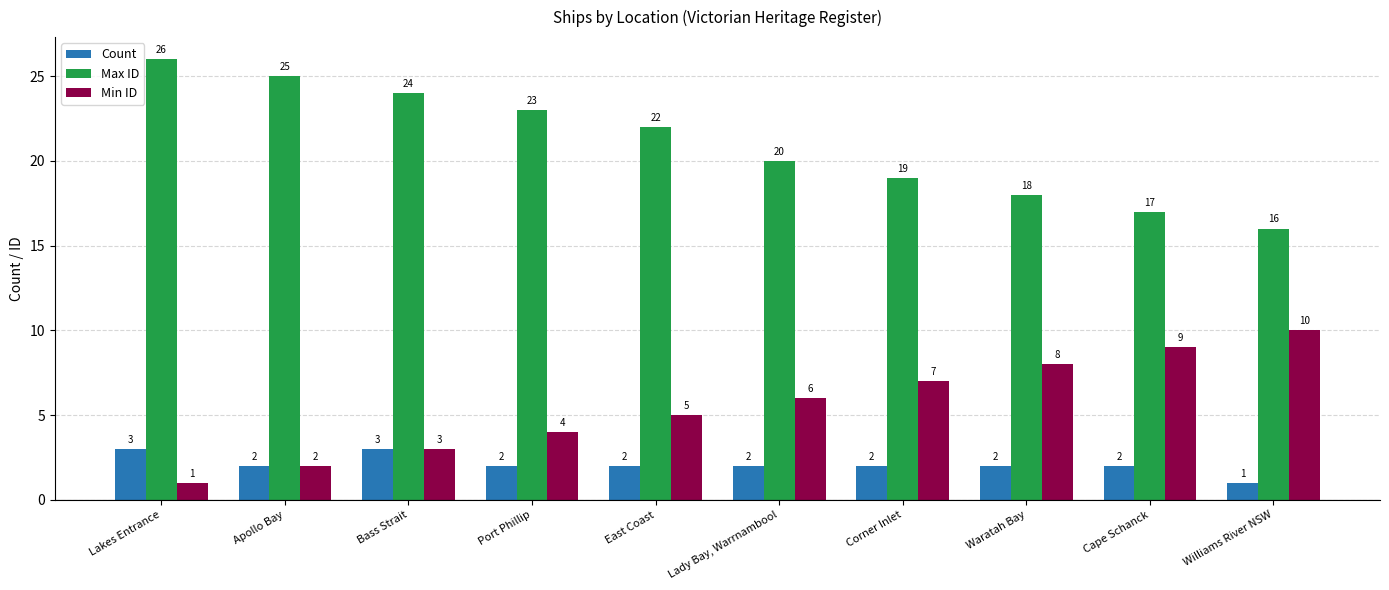

Which series changed the most between Apollo Bay and Lady Bay, Warrnambool?

Max ID